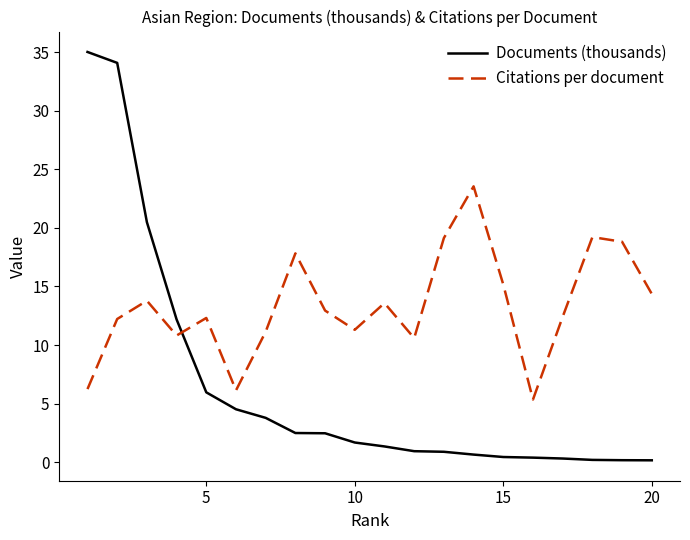

Rank the series by their average value, from highest to lowest.

Citations per document, Documents (thousands)